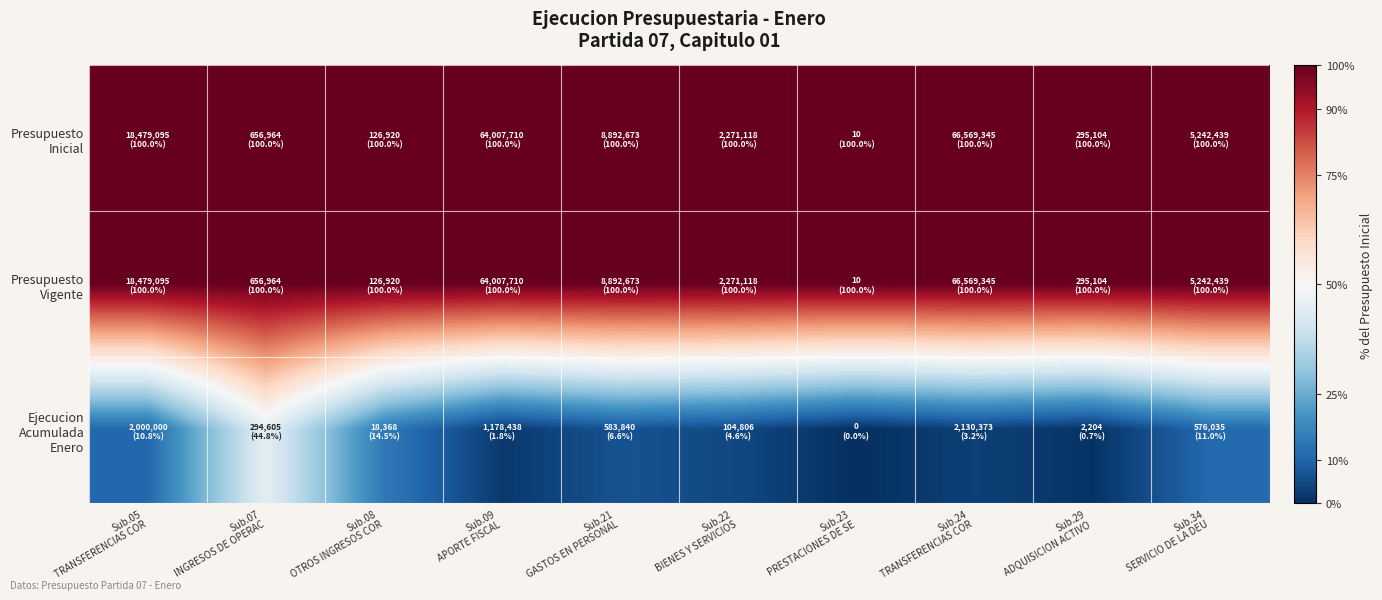

At Sub.34 SERVICIO DE LA DEU, list the series in order from largest to smallest.

Presupuesto Inicial, Presupuesto Vigente, Ejecucion Acumulada Enero